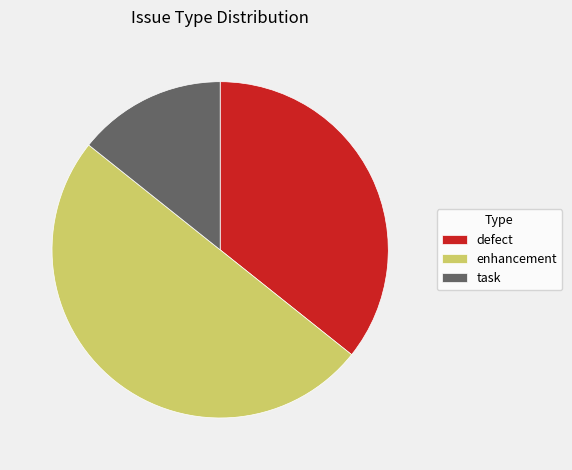

Combined, do defect and enhancement account for over 50%?

Yes